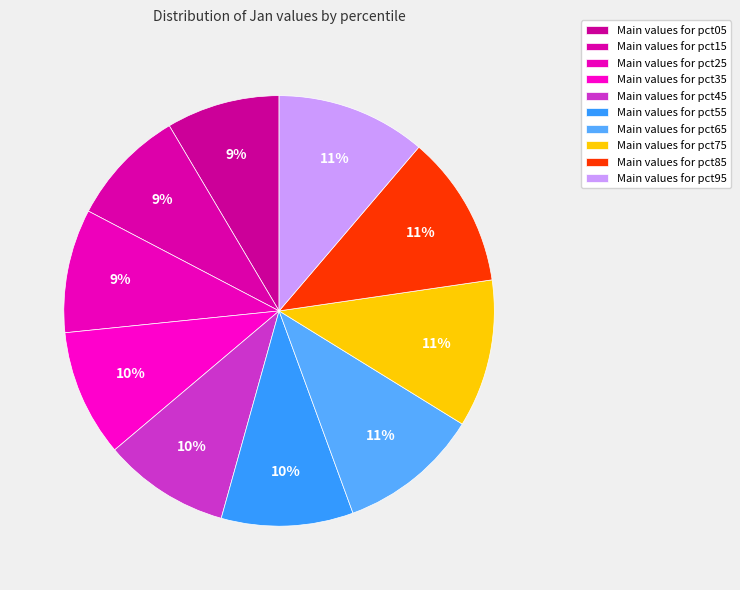

How many segments does this pie chart have?

10